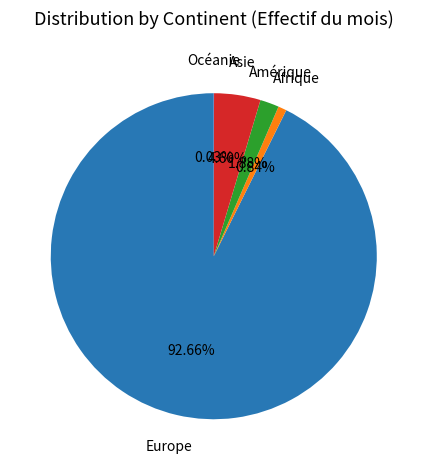

Does Europe represent more than half of the total?

Yes